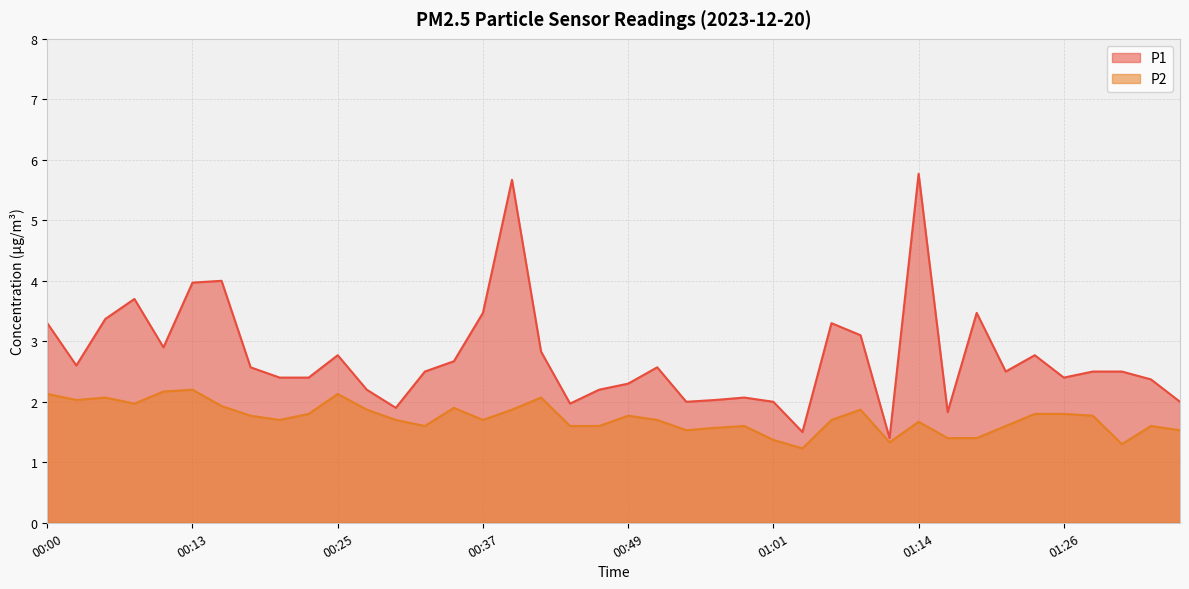

What is the value of the P1 point at the 25th from the left?

2.1